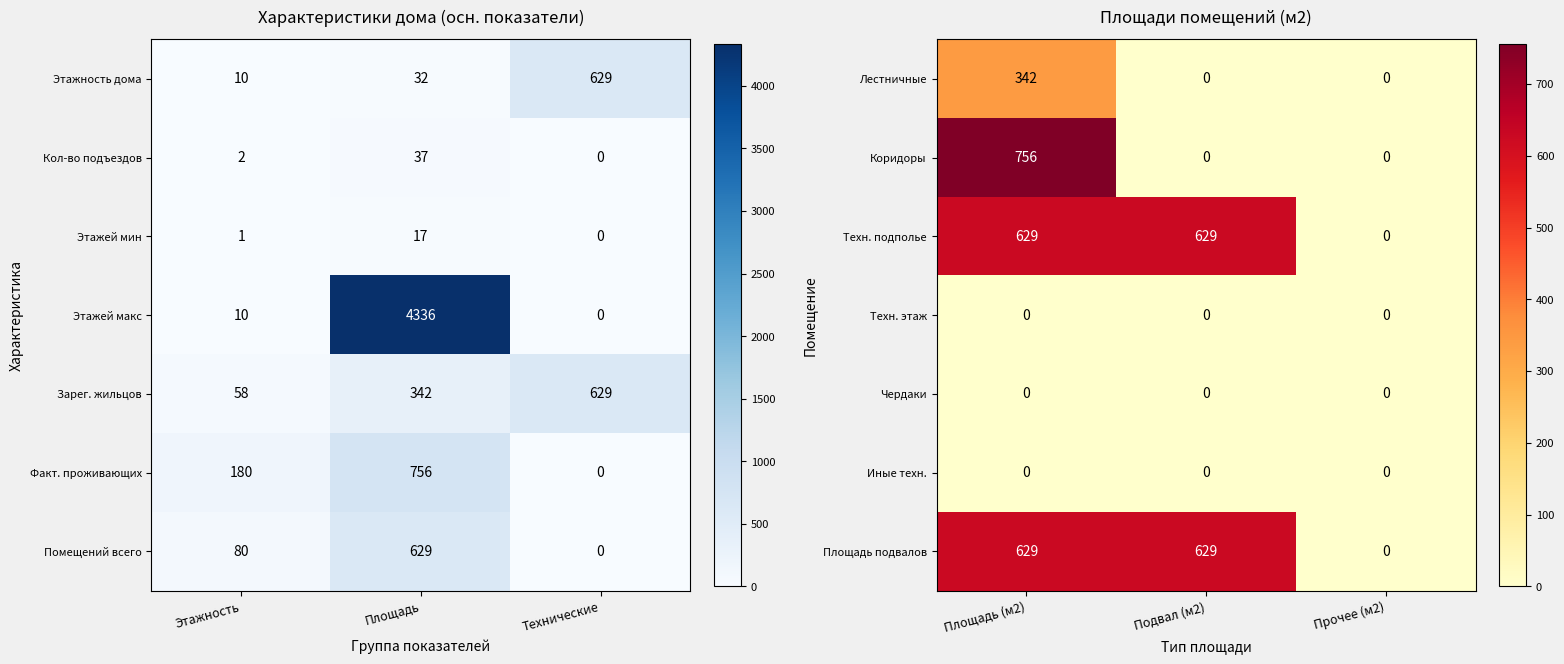

At which label is Техн. подполье closest to 314?

Прочее (м2)